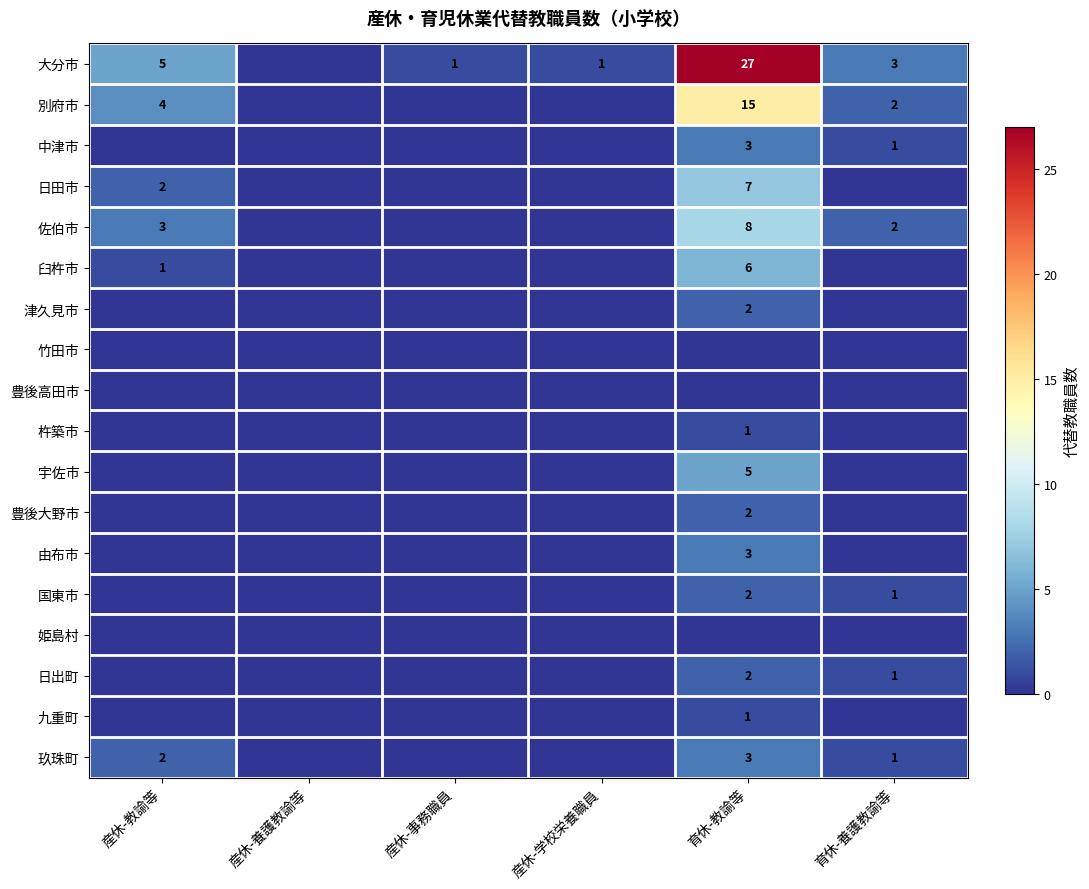

The value of 臼杵市 at 産休-教諭等 is 1. True or false?

True